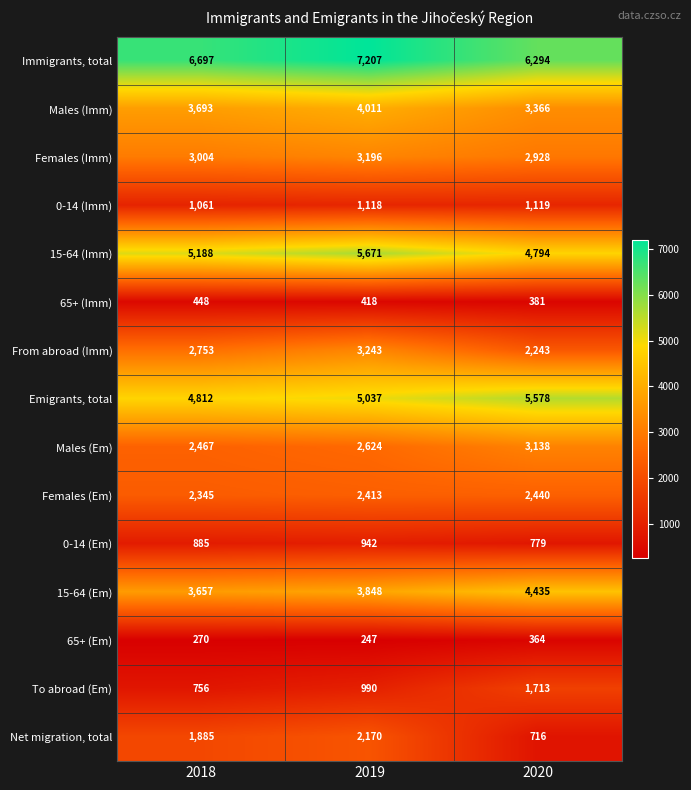

At how many categories does at least one series exceed 3811?

3